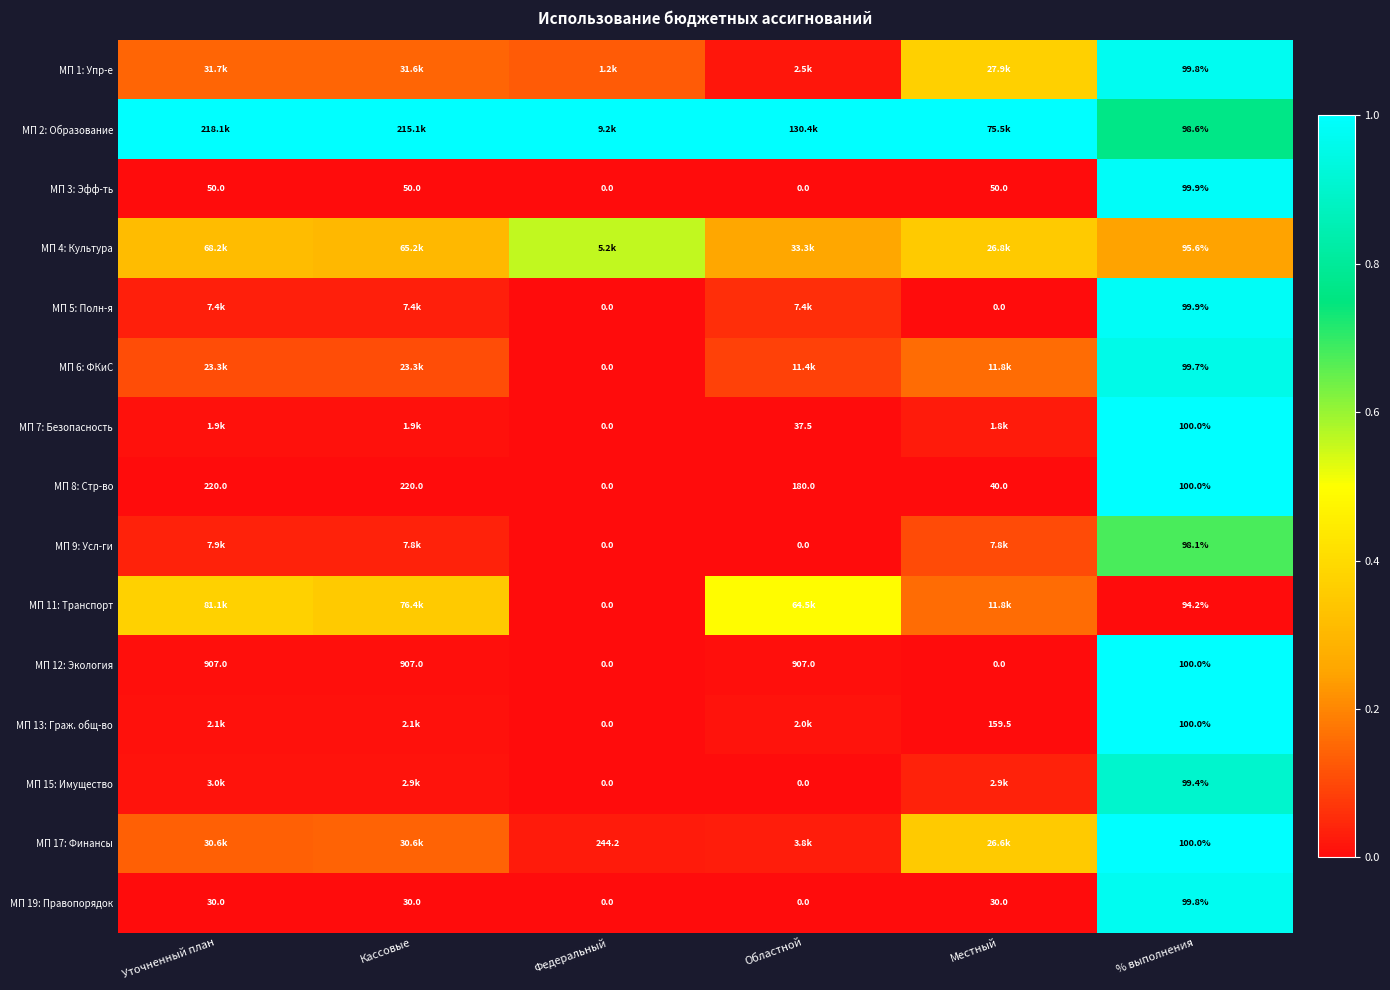

Is the value of МП 19: Правопорядок at Кассовые greater than the value of МП 7: Безопасность at Федеральный?

Yes